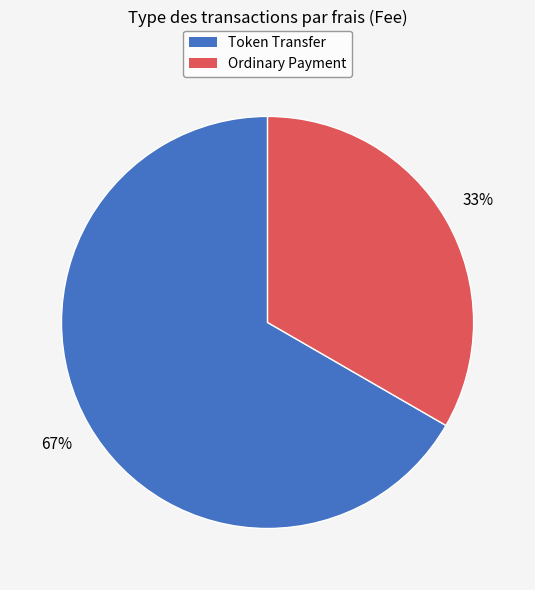

The Token Transfer slice represents 67% of the pie. True or false?

True